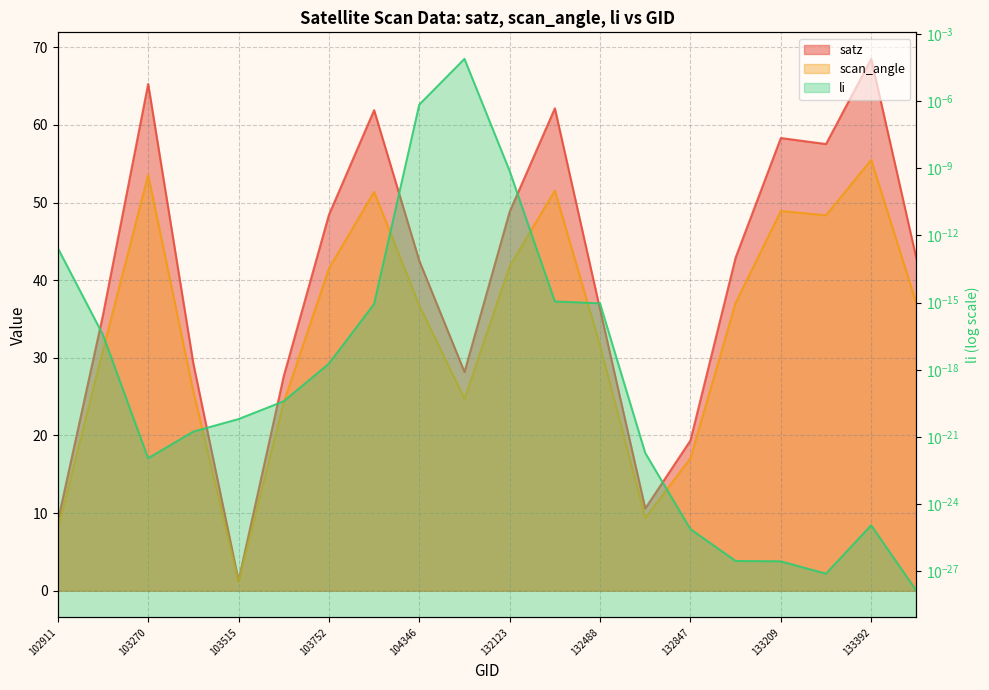

What is the maximum value shown in the chart?

68.5